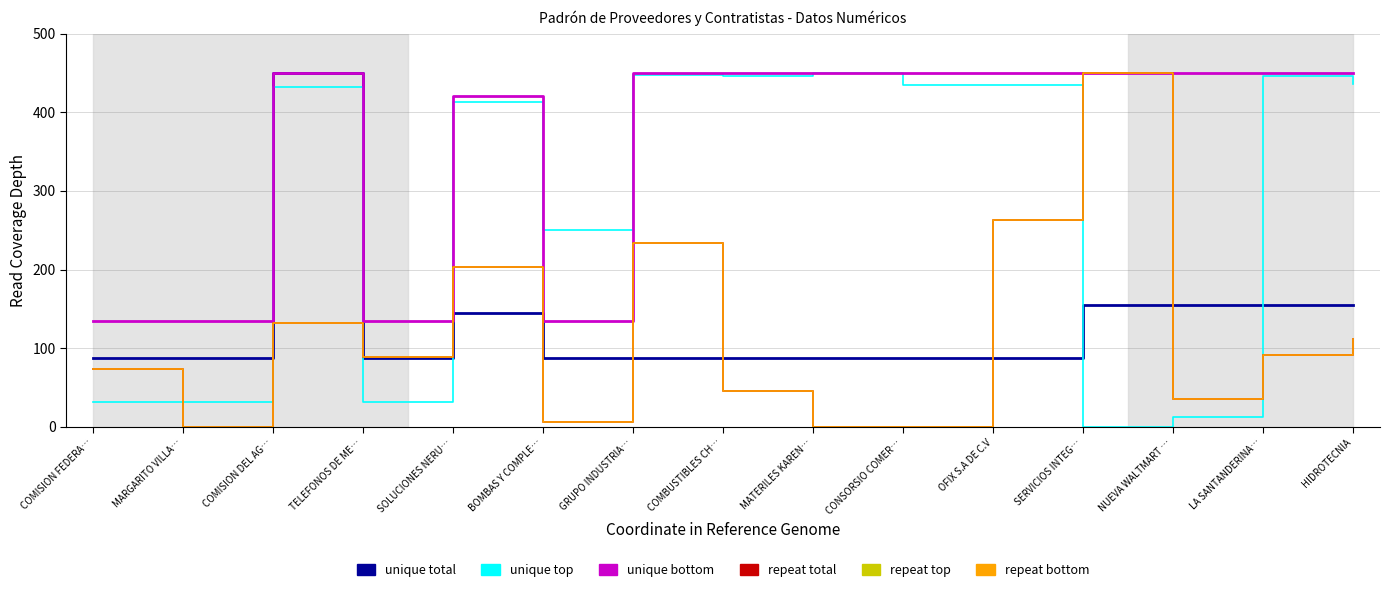

Which category has the highest value in the unique top series?

MATERILES KAREN…